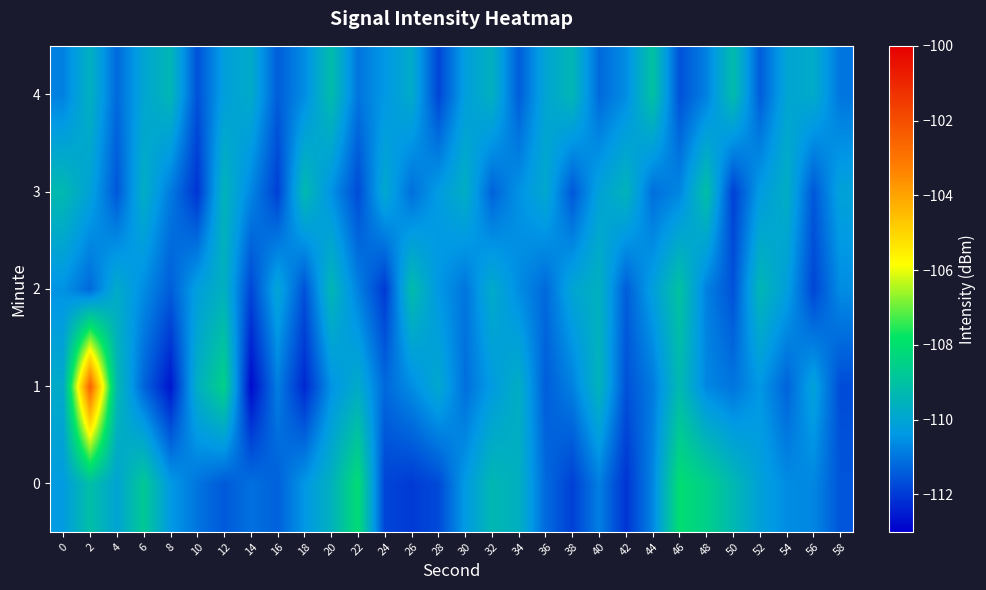

What is the difference between the highest and lowest values at 38?

2.5